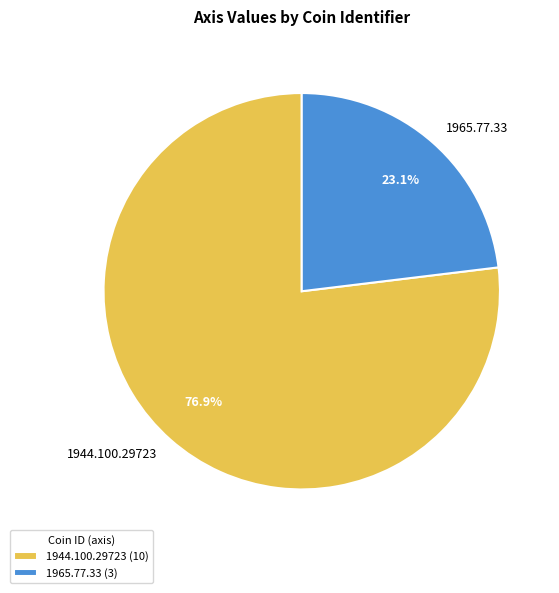

Does any single category account for the majority?

Yes